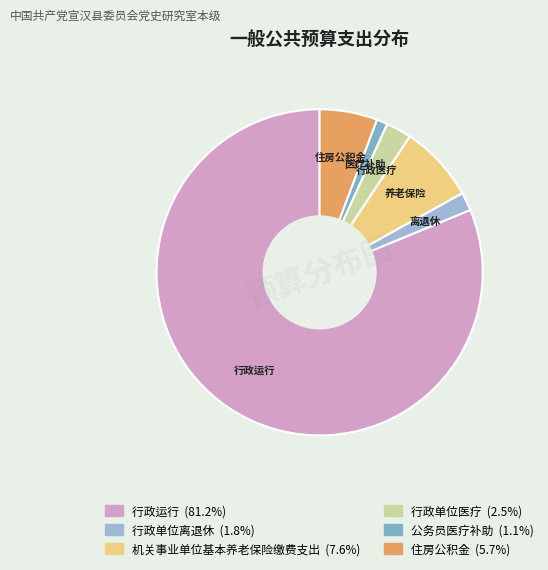

To the nearest percent, what is the difference between the largest and smallest slice percentages?

80%